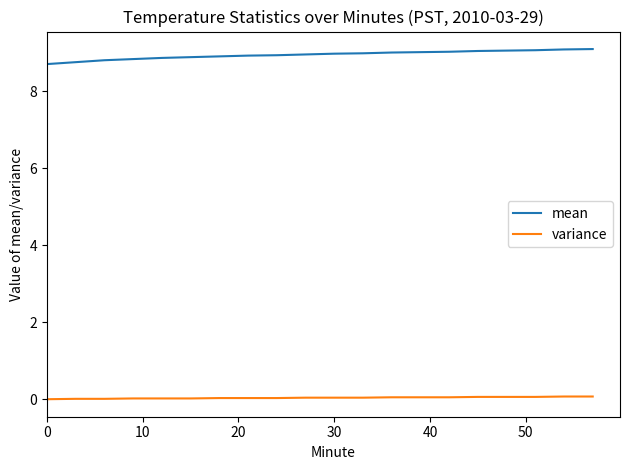

List the series in order of their peak value, highest first.

mean, variance